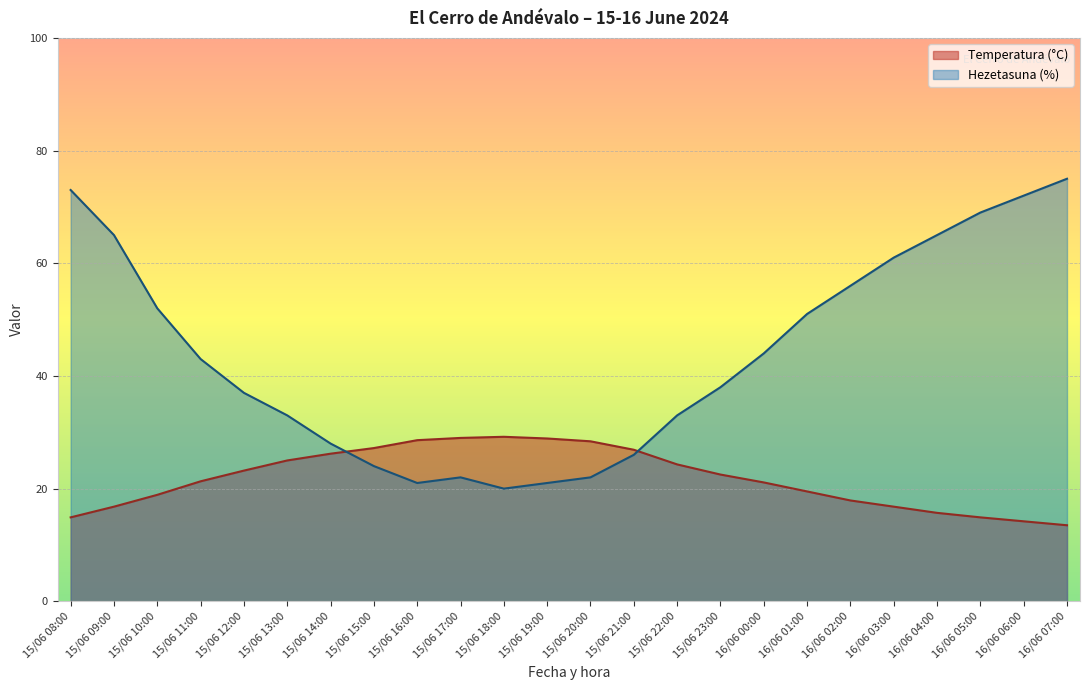

The Hezetasuna (%) series shows 77.7 at 16/06 02:00. True or false?

False